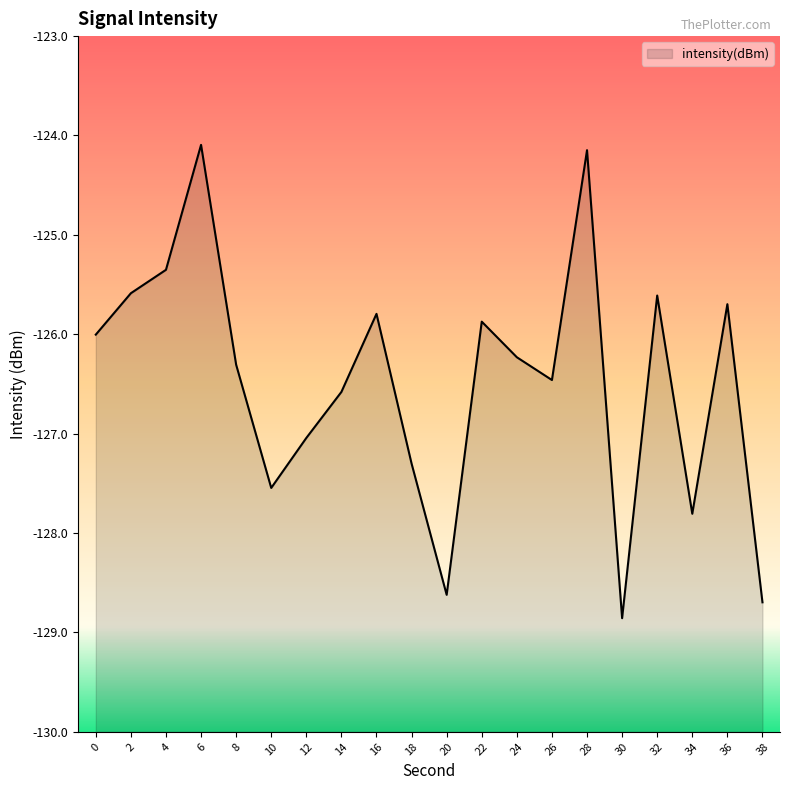

List the labels in order of value, smallest first.

30, 38, 20, 34, 10, 18, 12, 14, 26, 8, 24, 0, 22, 16, 36, 32, 2, 4, 28, 6